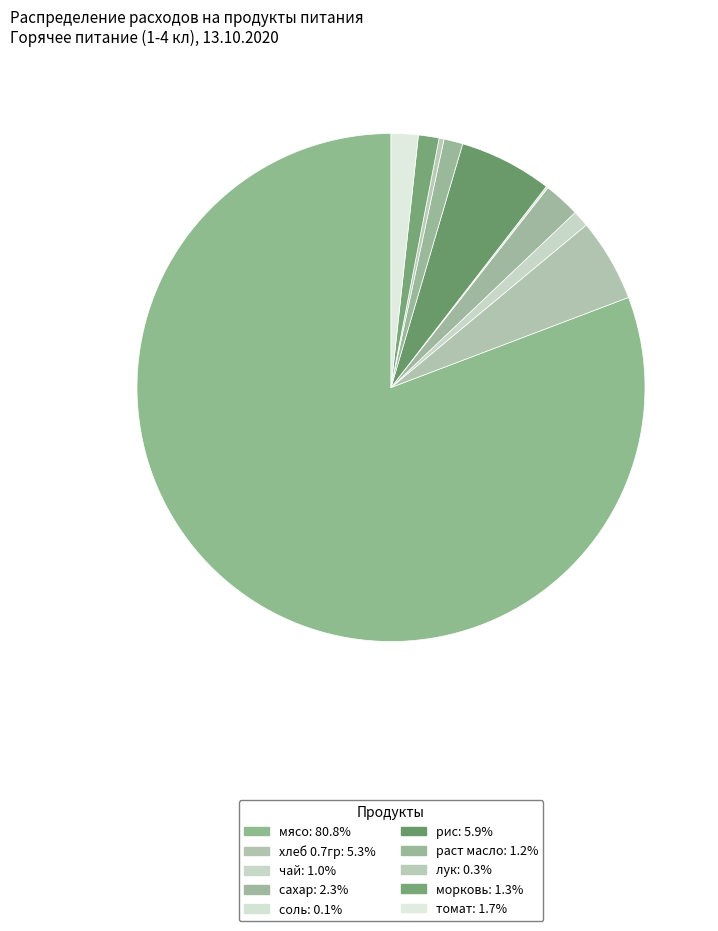

Is the sum of хлеб 0.7гр and соль greater than half?

No